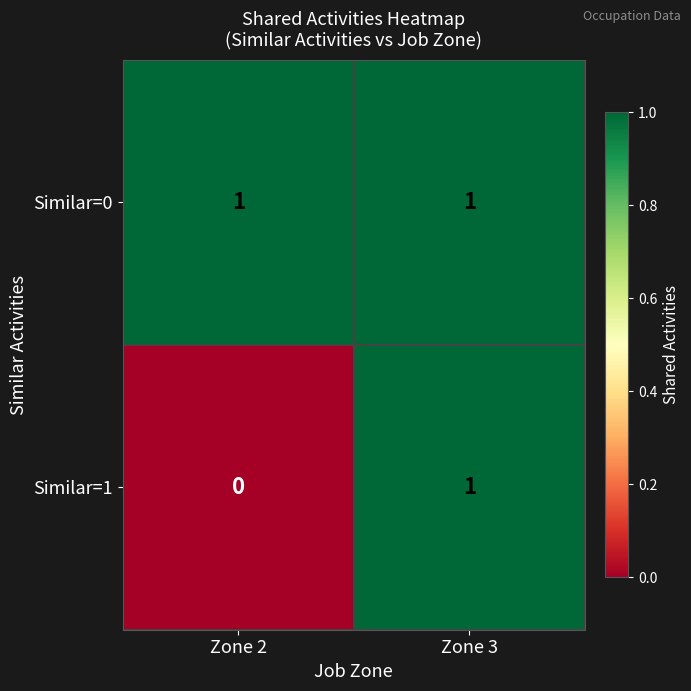

What is the total value across all series at Zone 3?

2